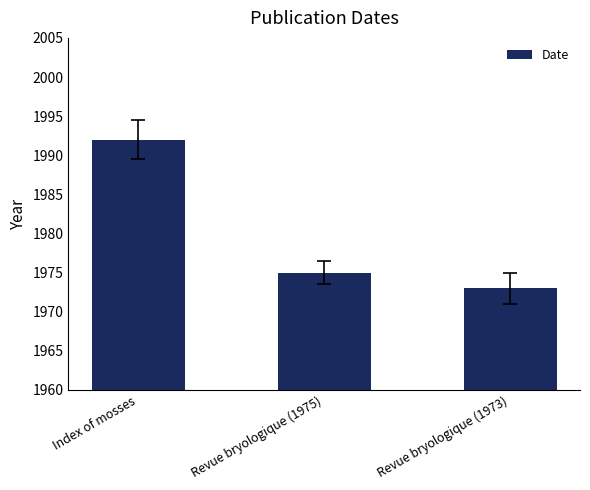

Reading left to right, extract all data points from this chart.

1992	1975	1973